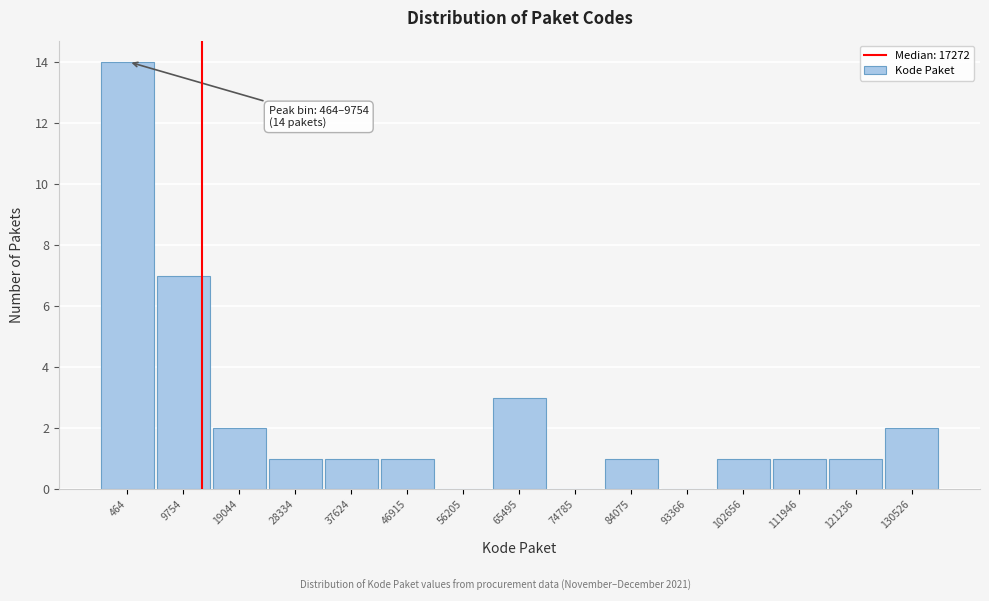

Reading left to right, transcribe all the data shown in this chart.

464=14	9754=7	19044=2	28334=1	37624=1	46915=1	56205=0	65495=3	74785=0	84075=1	93366=0	102656=1	111946=1	121236=1	130526=2